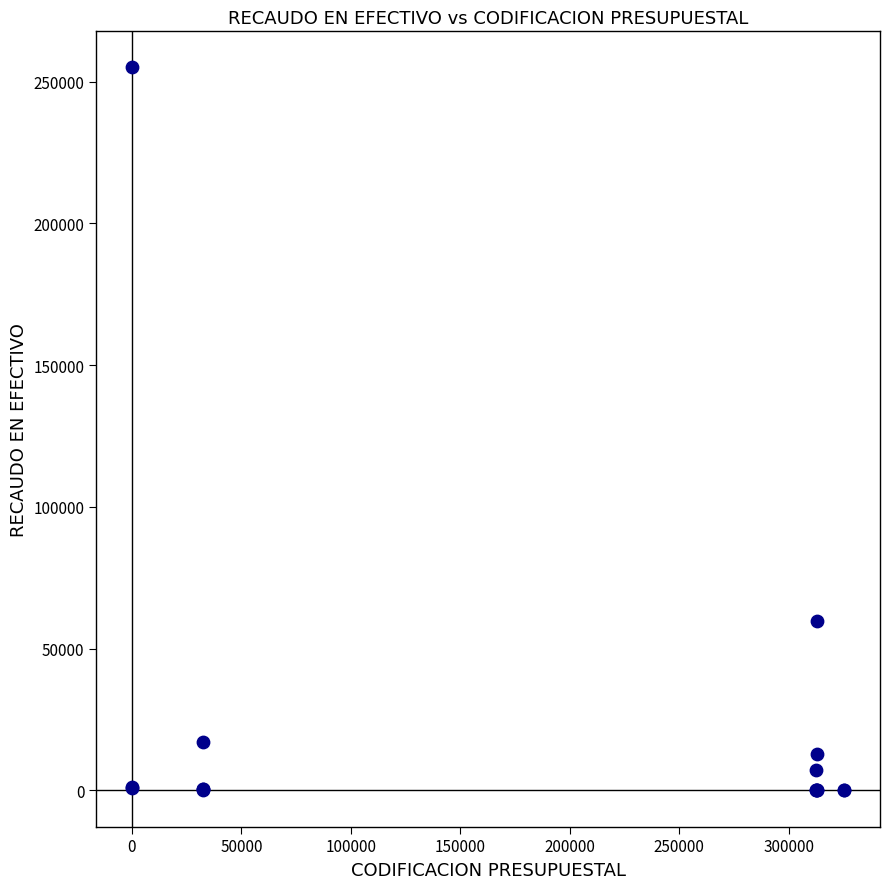

What Y value in the scatter plot is closest to 127508?

59846.1